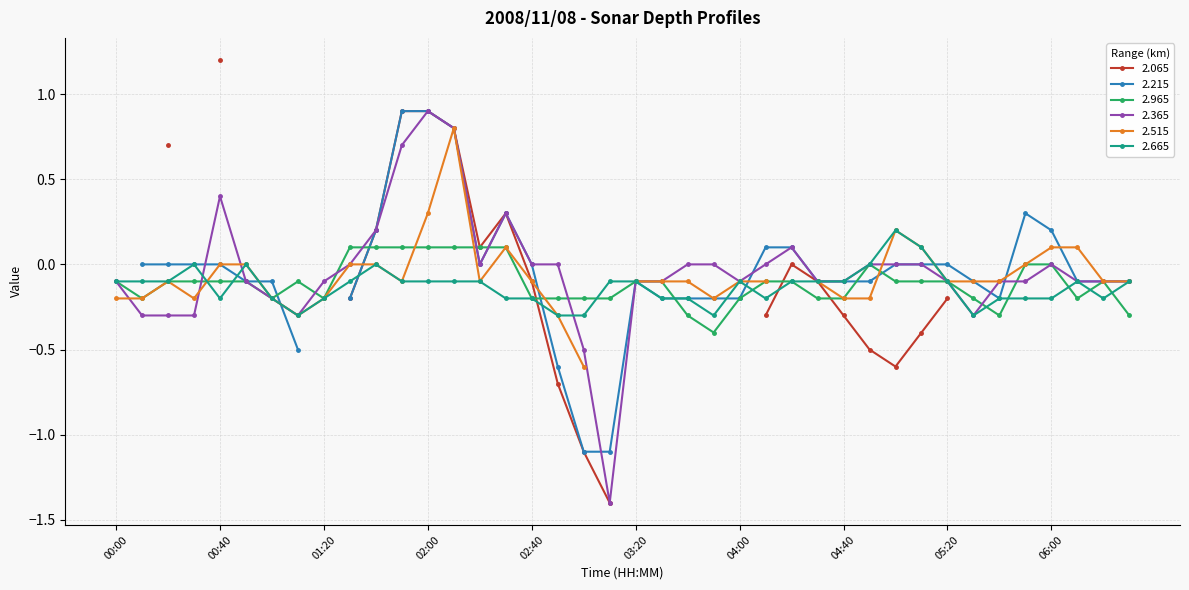

Count the 2.665 values in the range 0 to 1.

6